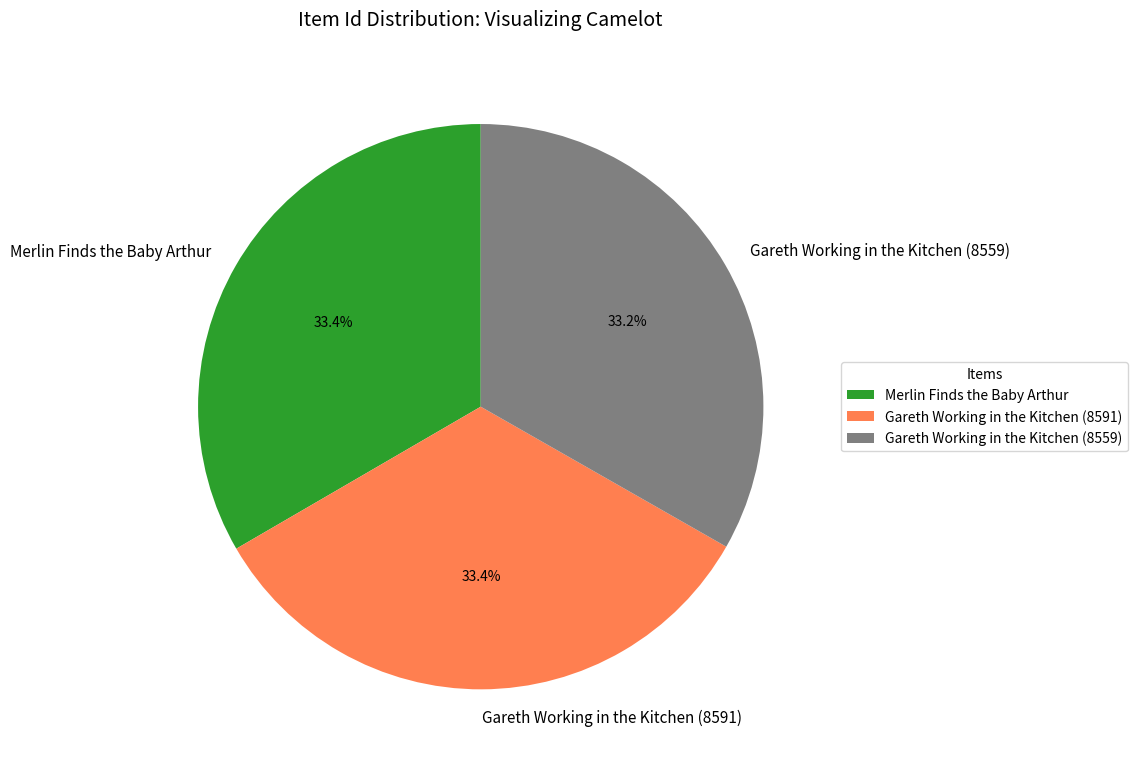

What percentage is NOT represented by Gareth Working in the Kitchen (8591)?

66.6%